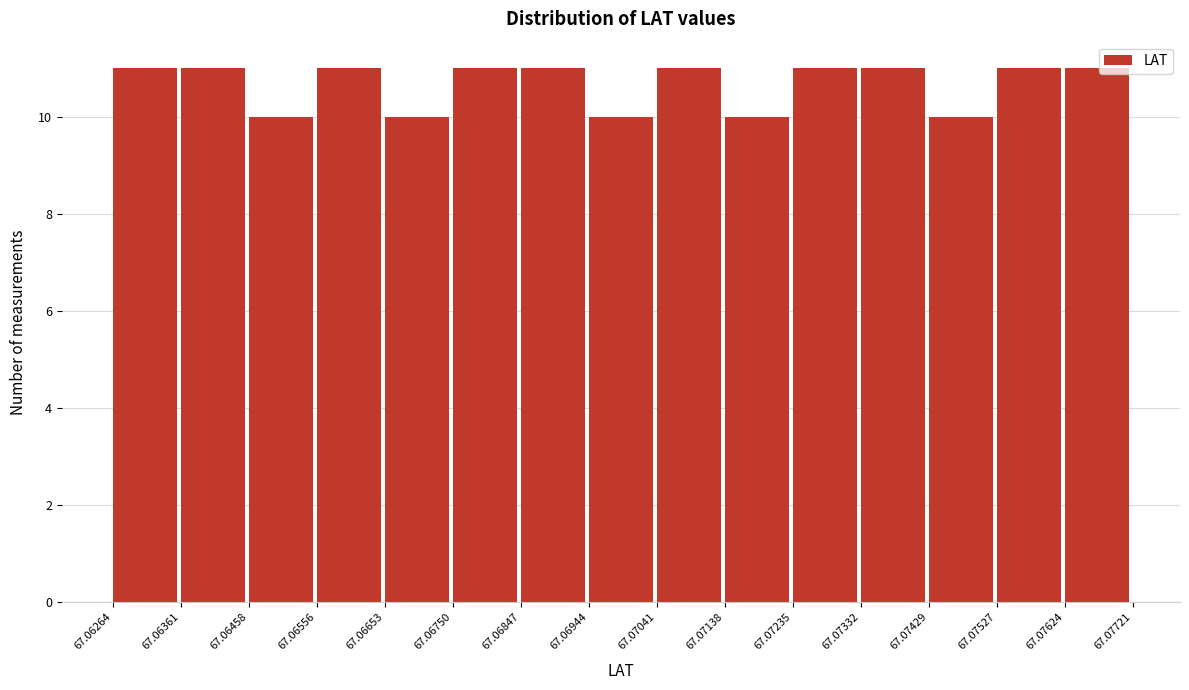

What is the height of the bar covering 67.07624 to 67.07721 on the x-axis? The values are not printed on the chart, so give them approximately, as read against the axis.

11